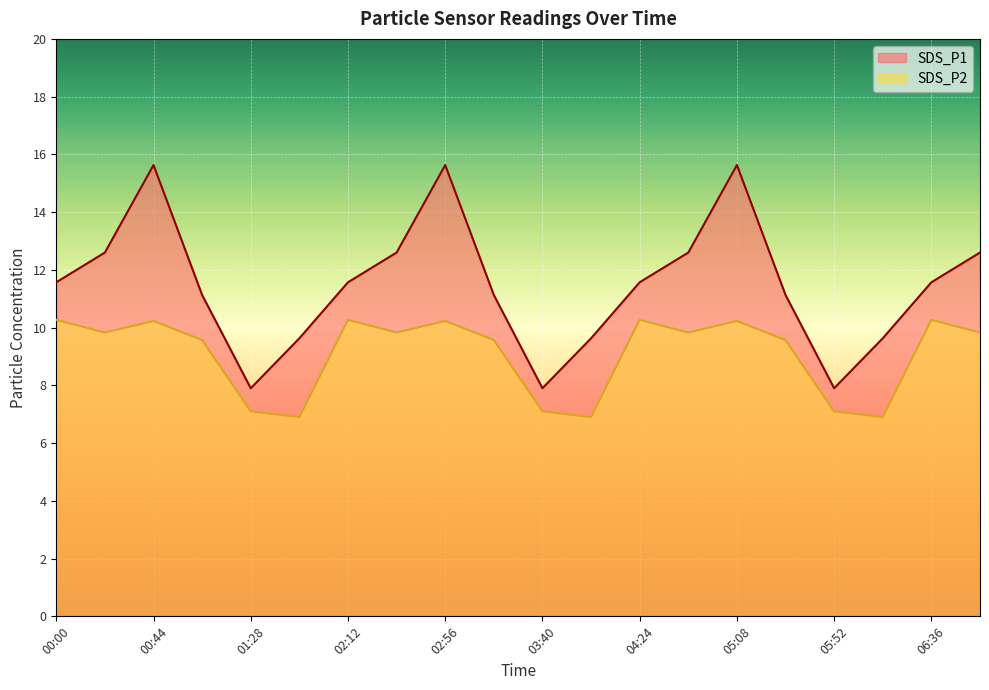

List the series in order of their peak value, lowest first.

SDS_P2, SDS_P1